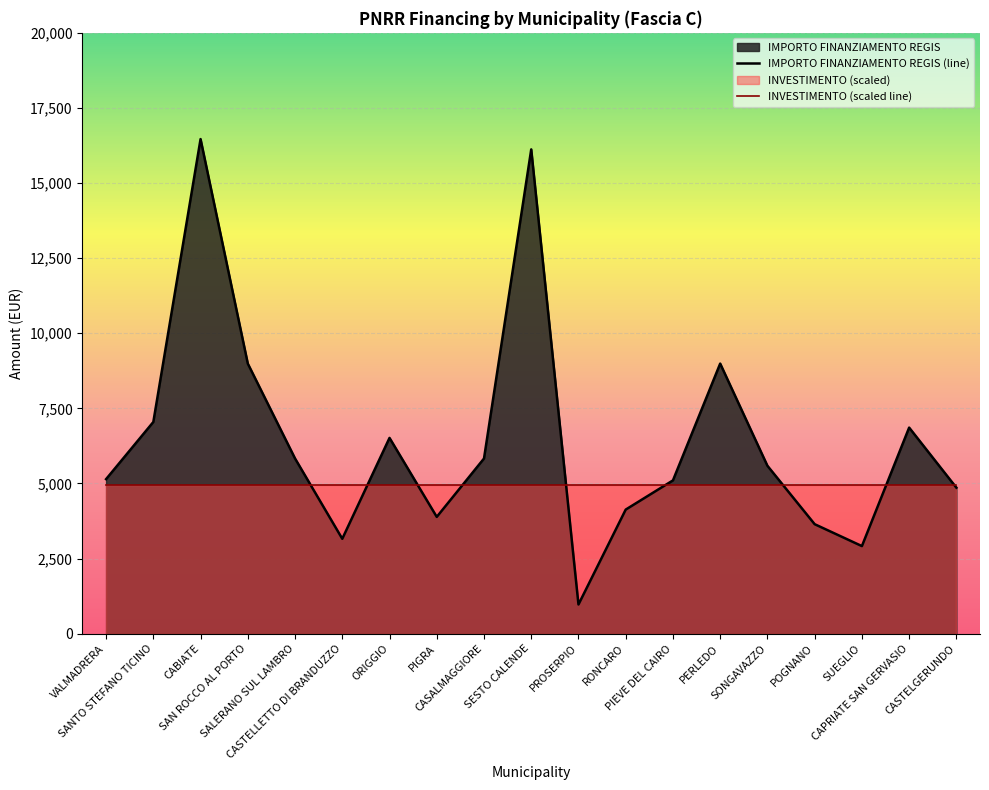

Approximately how many times larger is the value at SANTO STEFANO TICINO compared to PIGRA?

1.8